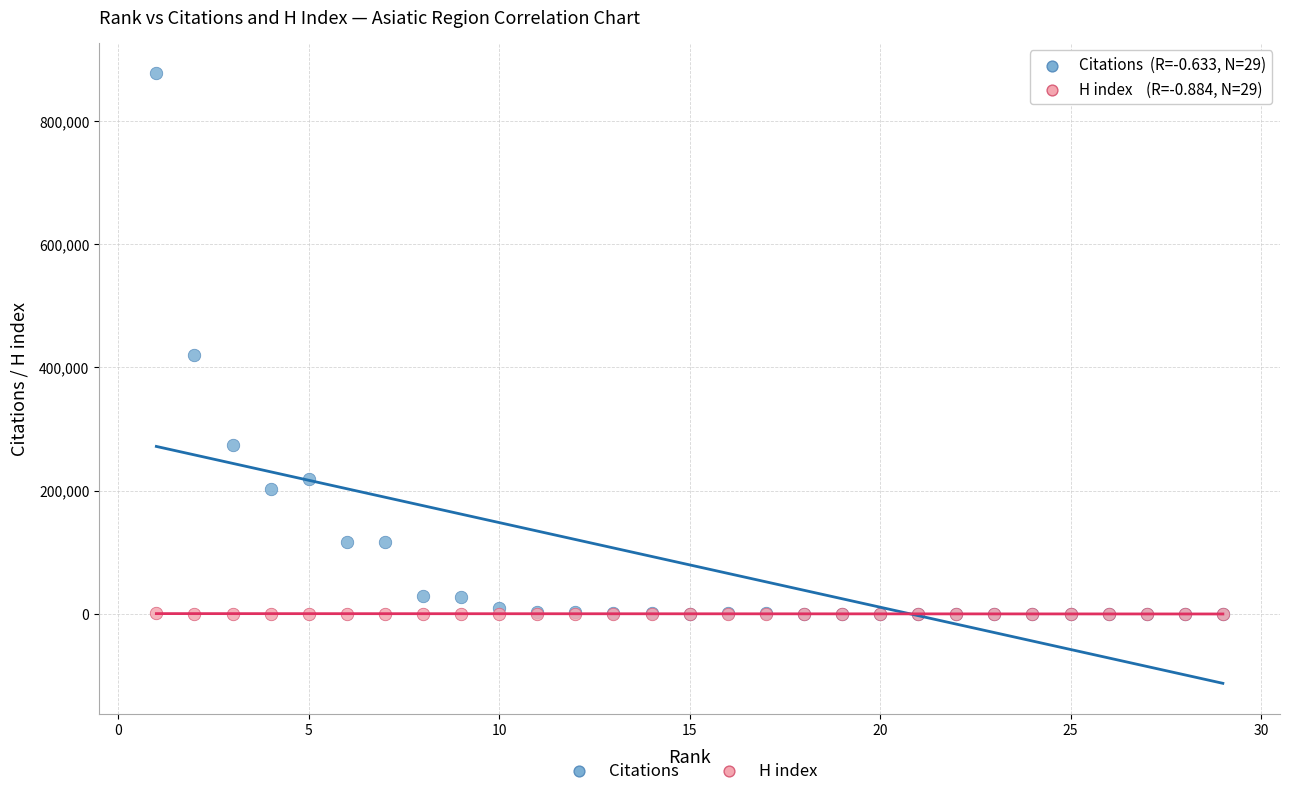

In the Citations series, what Y value is closest to 438490?

419252